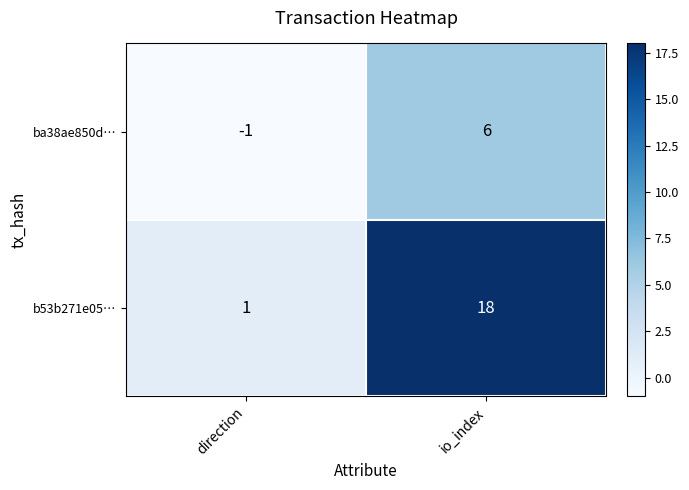

What is the spread (max minus min) of values at io_index?

12